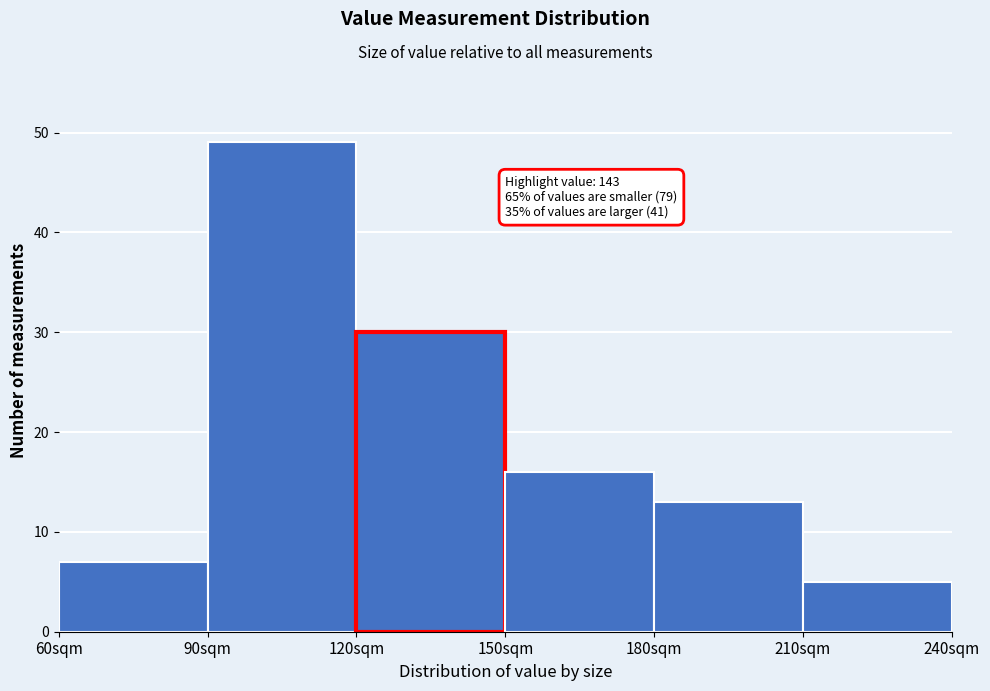

Over which range of the x-axis is the bar tallest?

90 to 120